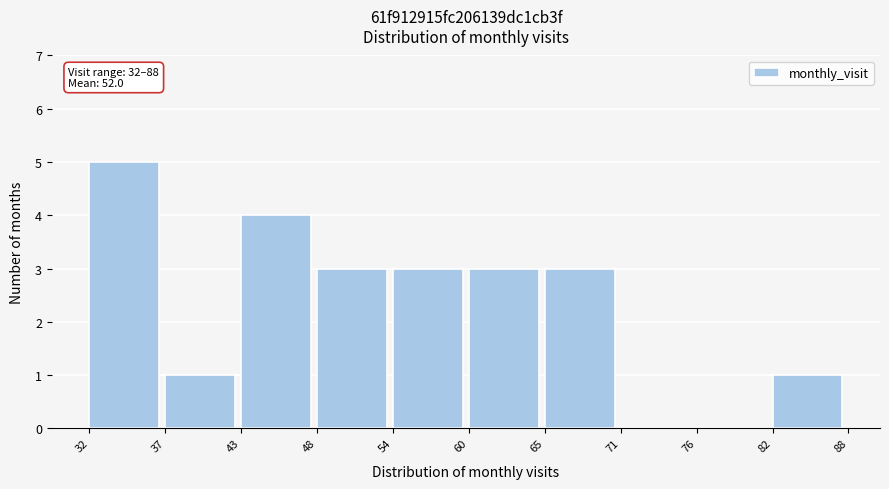

Reading left to right, transcribe all the data shown in this chart.

32=5	37=1	43=4	48=3	54=3	60=3	65=3	71=0	76=0	82=1